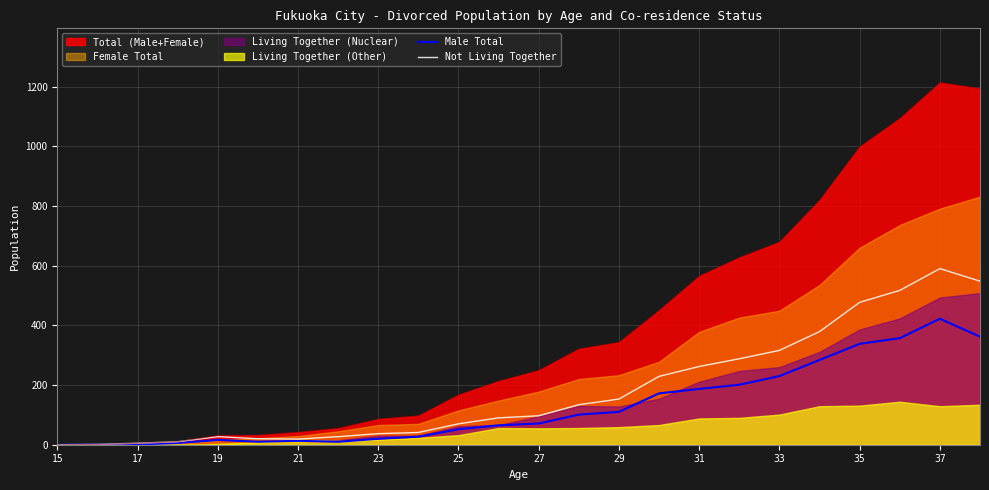

How many values in the Not Living Together series exceed 97?

11